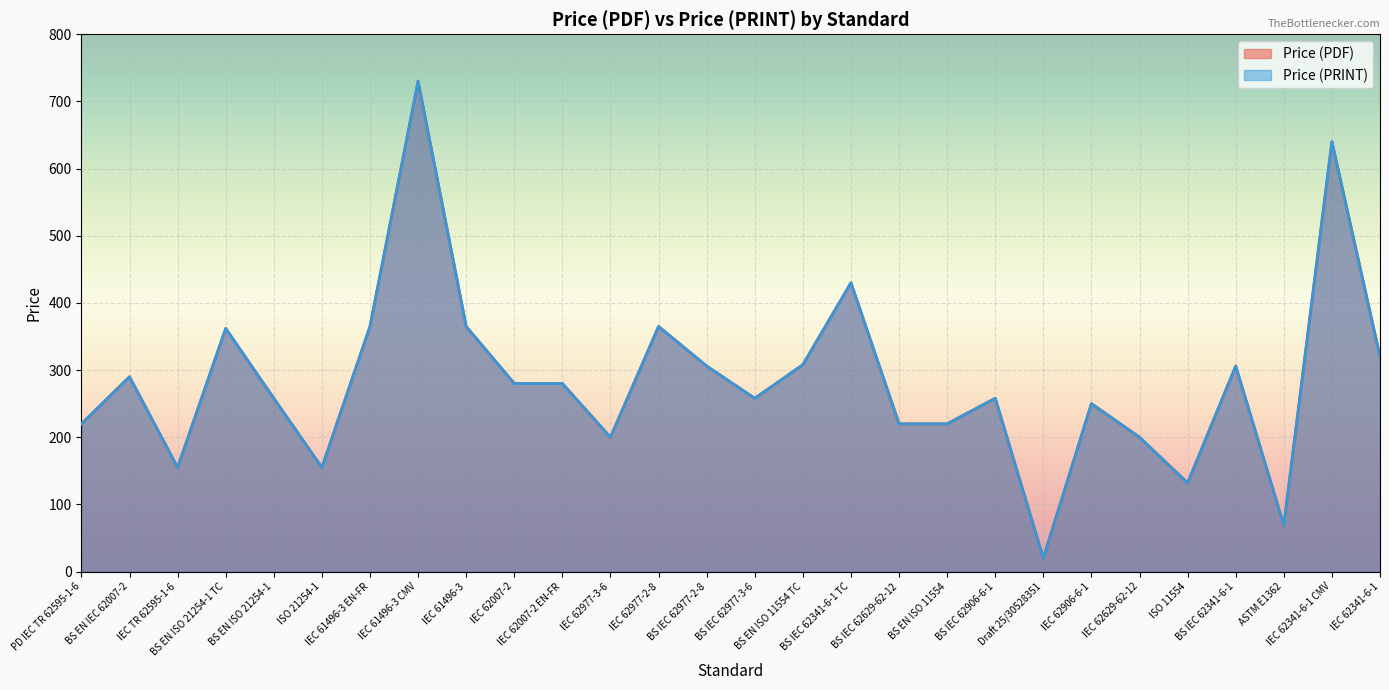

Does the chart display data point markers on the line(s)?

No